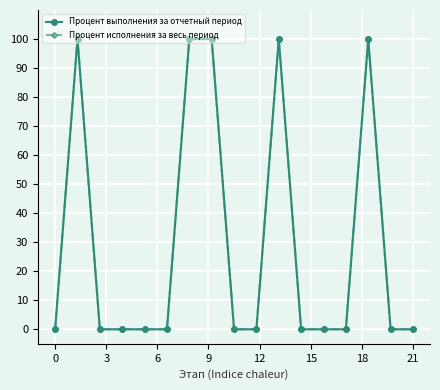

In Процент исполнения за весь период, how many points are higher than both neighbors (excluding endpoints)?

3